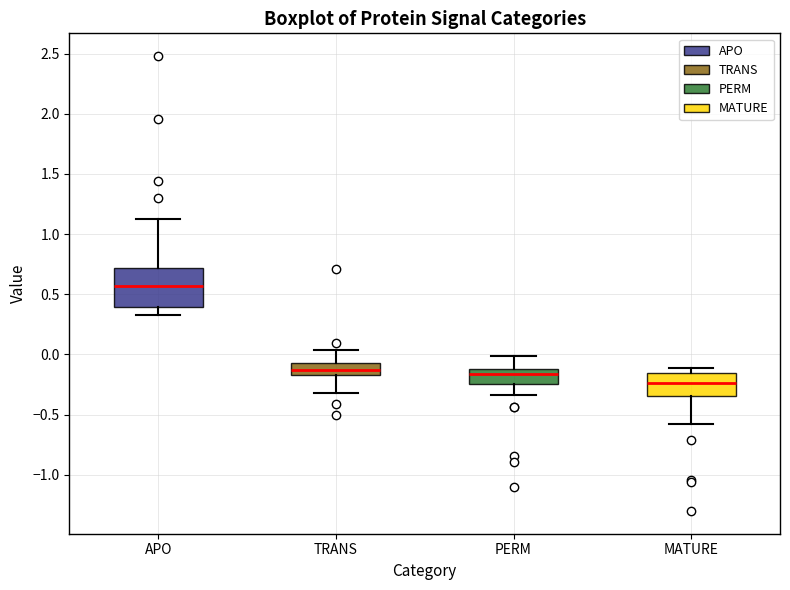

Reading left to right, read every box against the y-axis: the position of its median line, the range the box covers, and the ends of its whiskers. The values are not printed on the chart, so give them approximately, as read against the axis.

APO: median 0.55, box 0.40 to 0.70, whiskers 0.35 to 1.10
TRANS: median -0.15 (inside the box), box -0.15 to -0.05, whiskers -0.30 to 0.05
PERM: median -0.15, box -0.25 to -0.10, whiskers -0.35 to 0.00
MATURE: median -0.25, box -0.35 to -0.15, whiskers -0.60 to -0.10